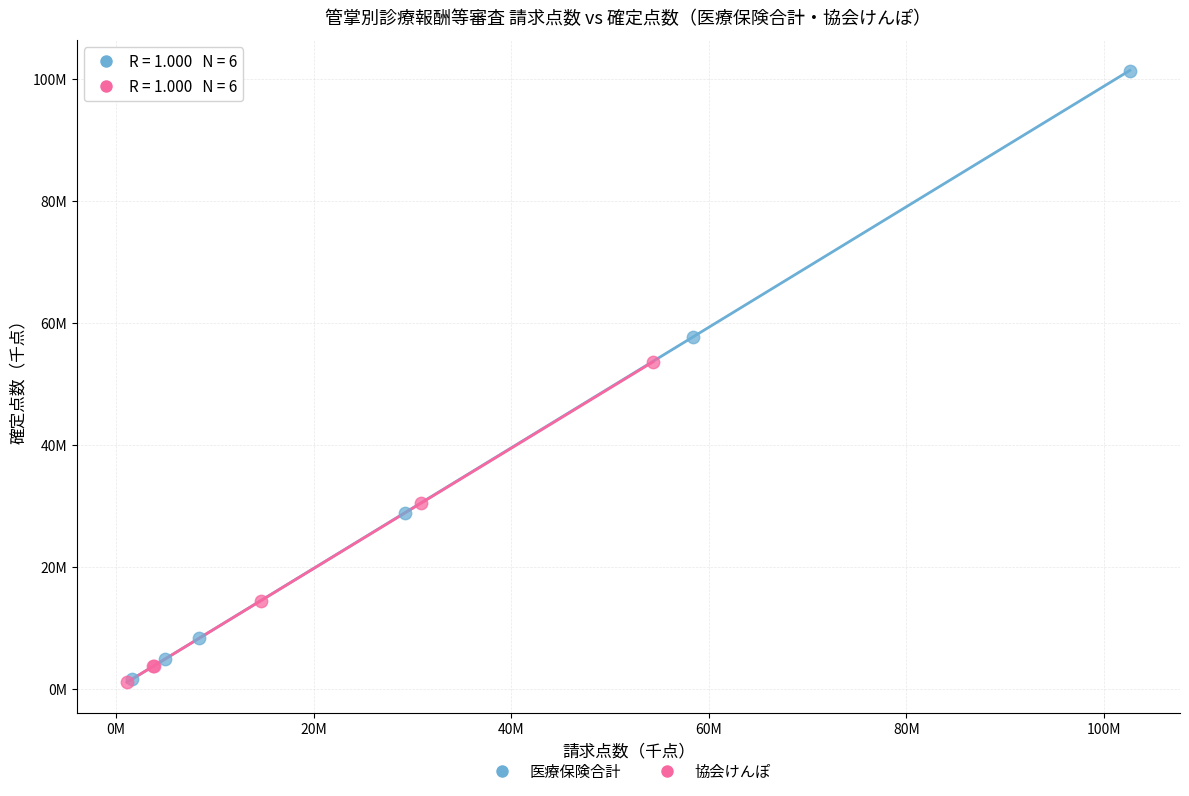

Which series reaches the maximum Y coordinate?

医療保険合計